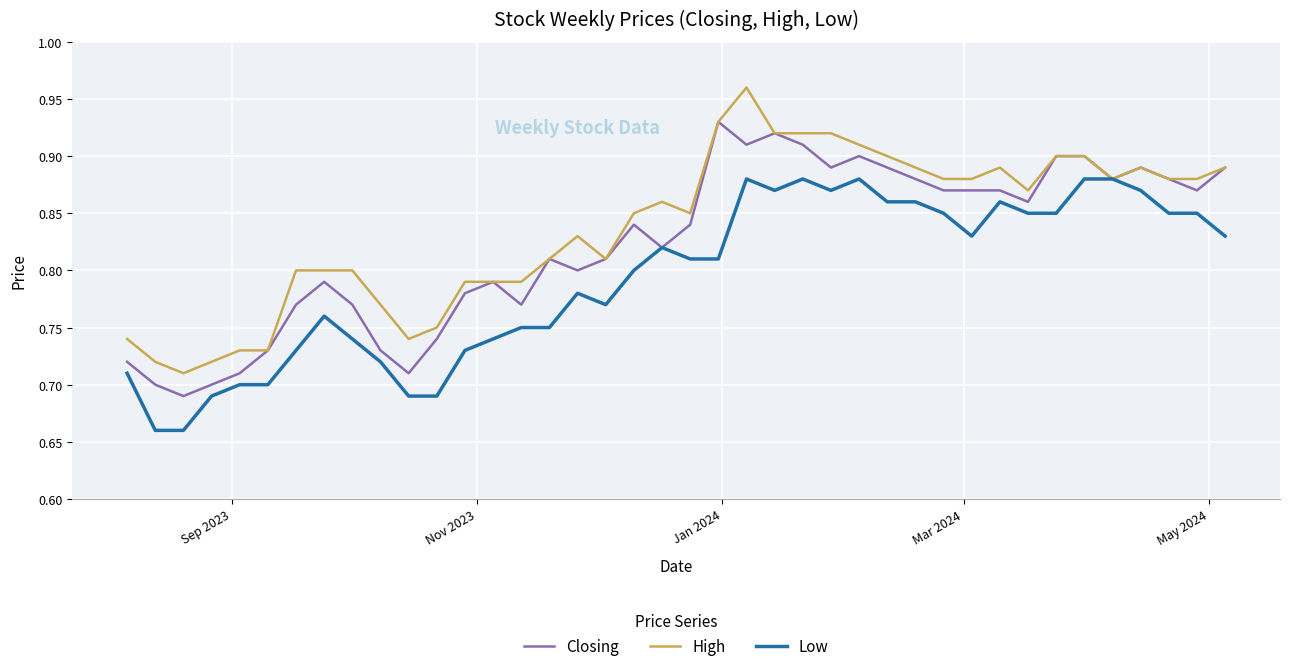

Rank the series by their average value, from highest to lowest.

High, Closing, Low